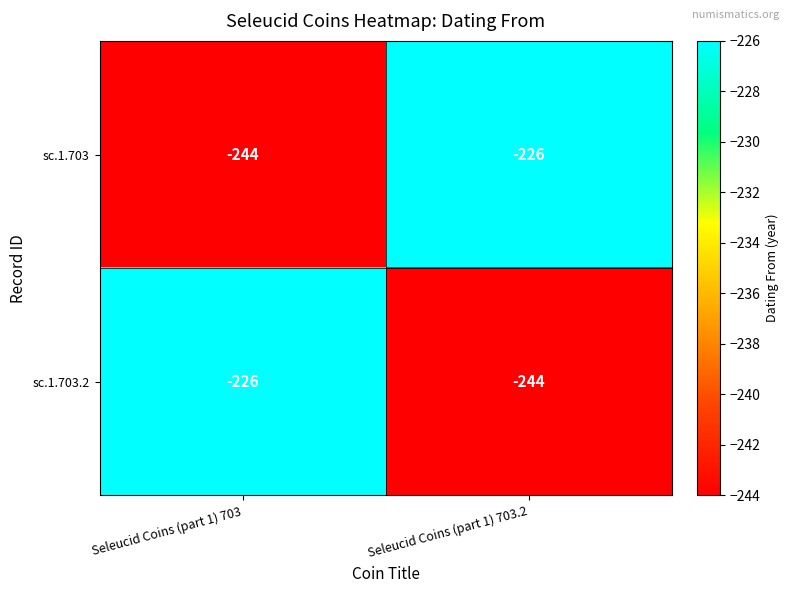

What is the minimum value for sc.1.703.2?

-244